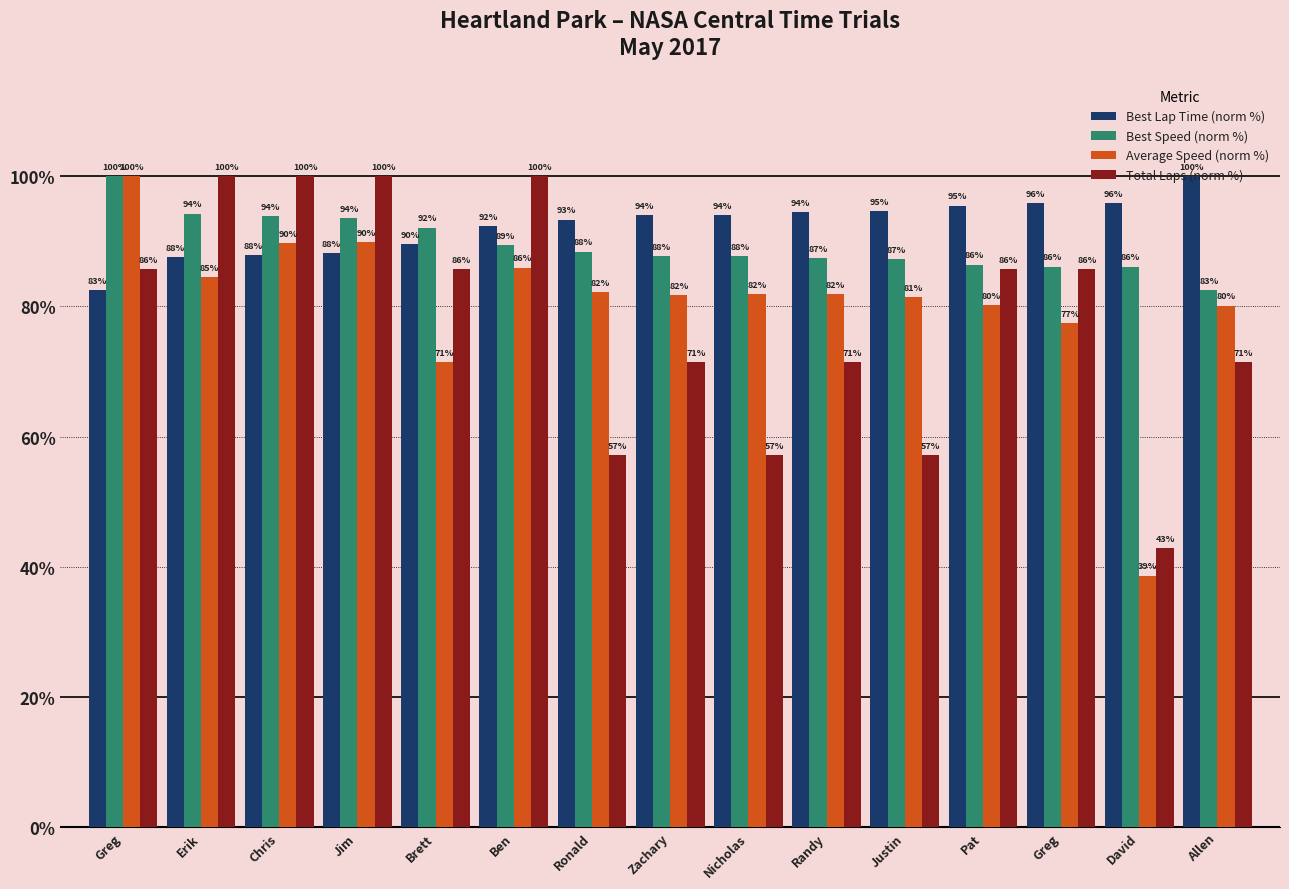

What is the value of the Best Lap Time (norm %) bar at the 3rd from the left?

87.9